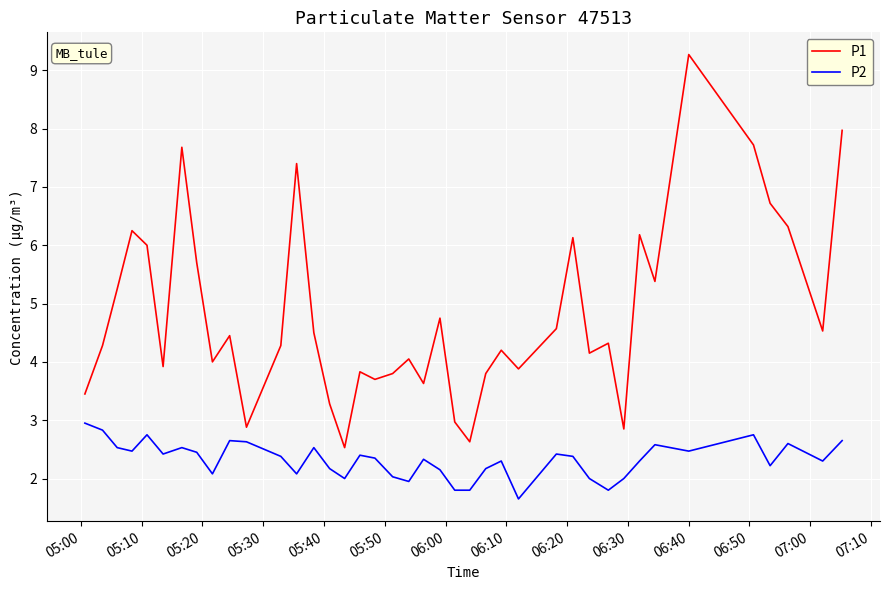

Which series has the largest total across all categories?

P1